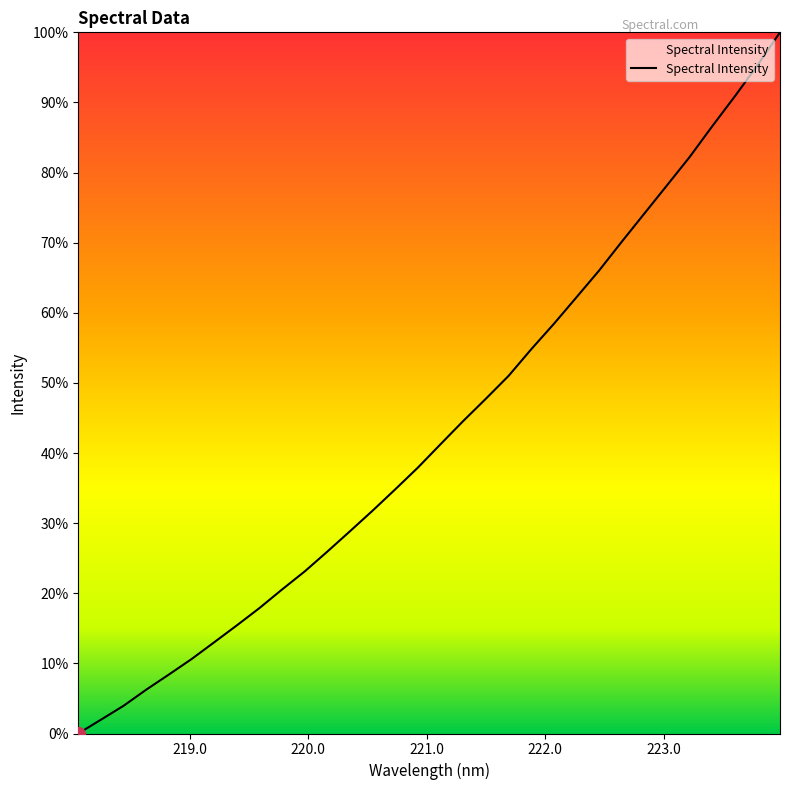

What is the greatest value displayed?

100.0